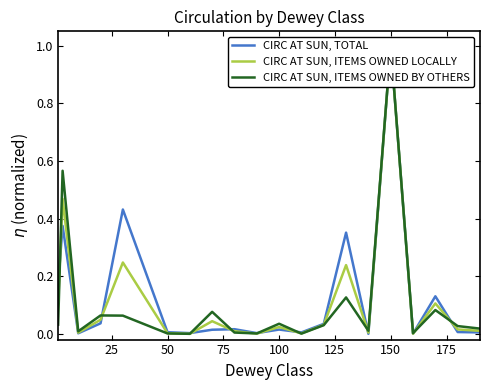

How many intersections are there between CIRC AT SUN, ITEMS OWNED LOCALLY and CIRC AT SUN, TOTAL?

8